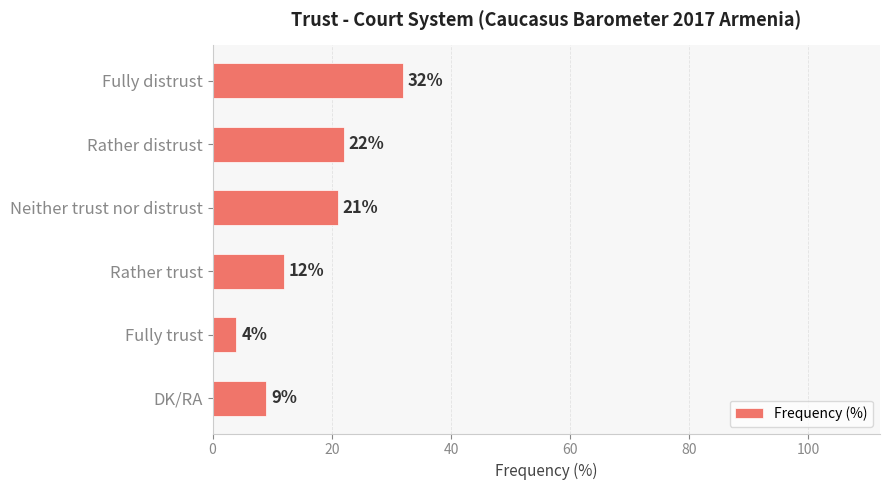

Reading bottom to top, extract all data points from this chart.

DK/RA=9	Fully trust=4	Rather trust=12	Neither trust nor distrust=21	Rather distrust=22	Fully distrust=32